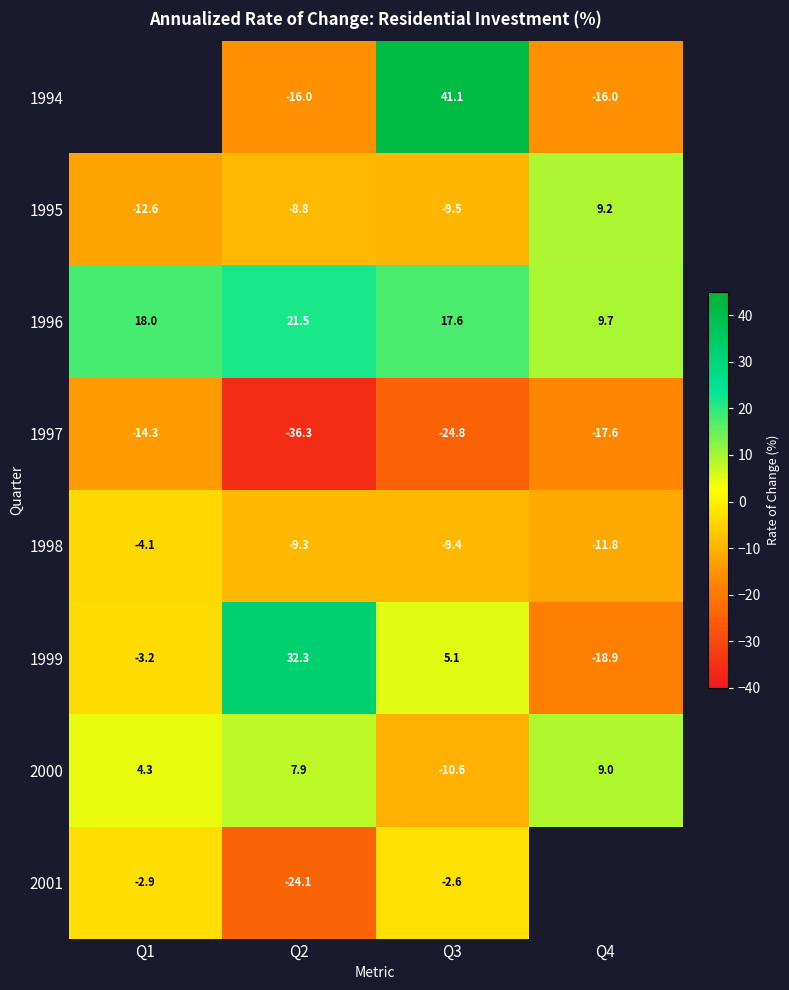

How many values in the 2000 series exceed 7?

2